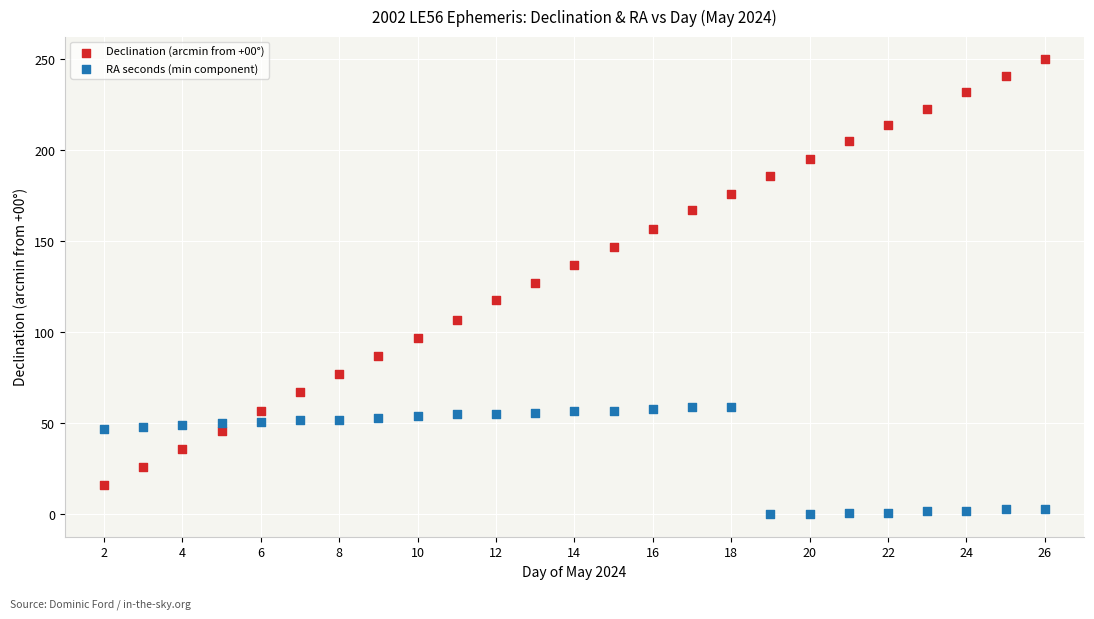

Across all data points, what is the range of Y values (max minus min)?

250